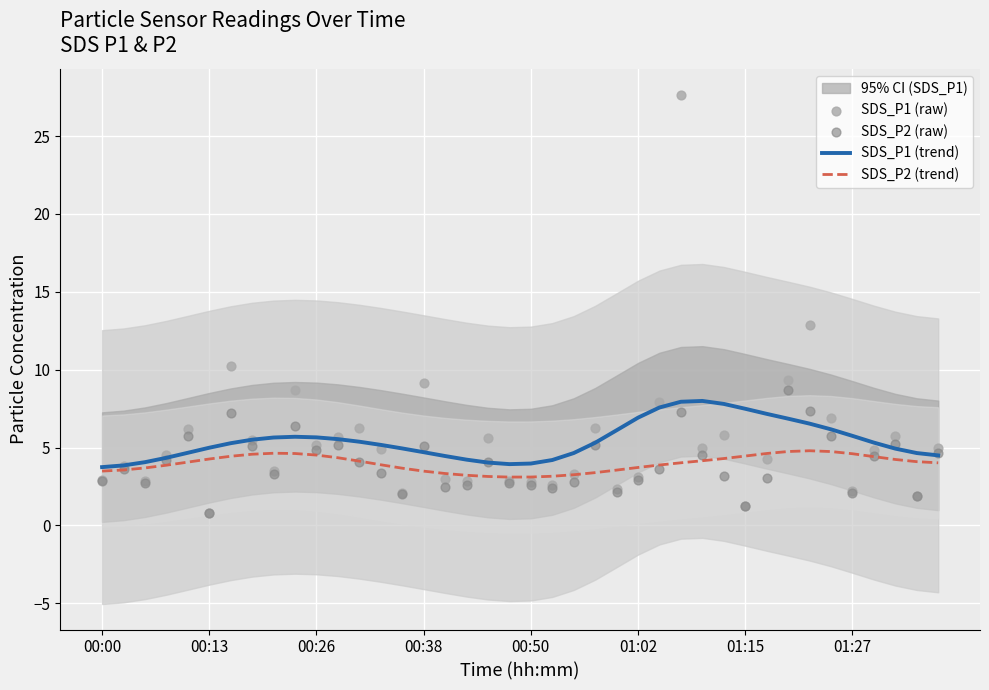

Is it true that SDS_P2 (trend) equals 4.5 at 00:26?

True